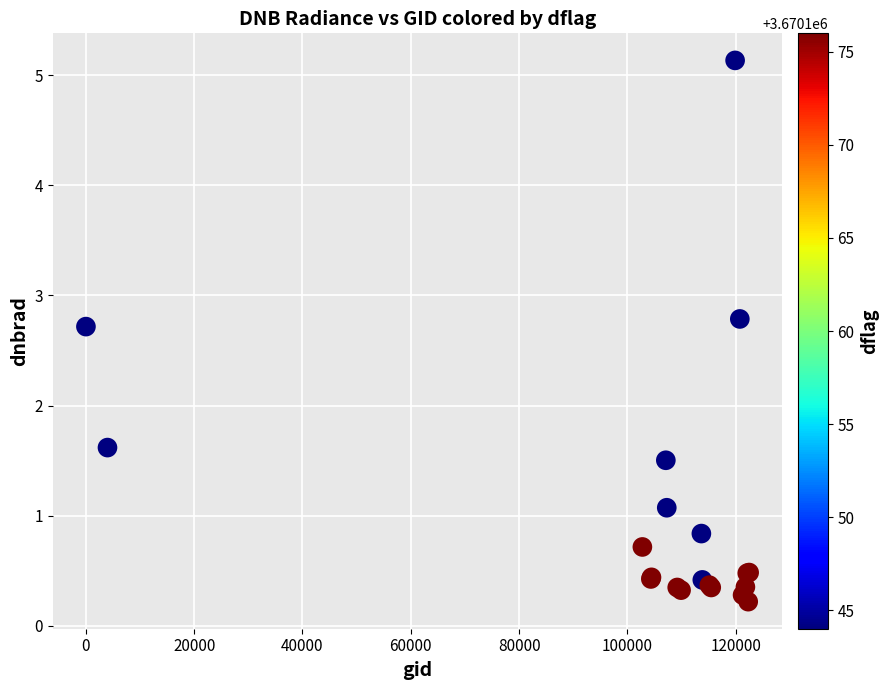

What Y value in the scatter plot is closest to 2?

1.6